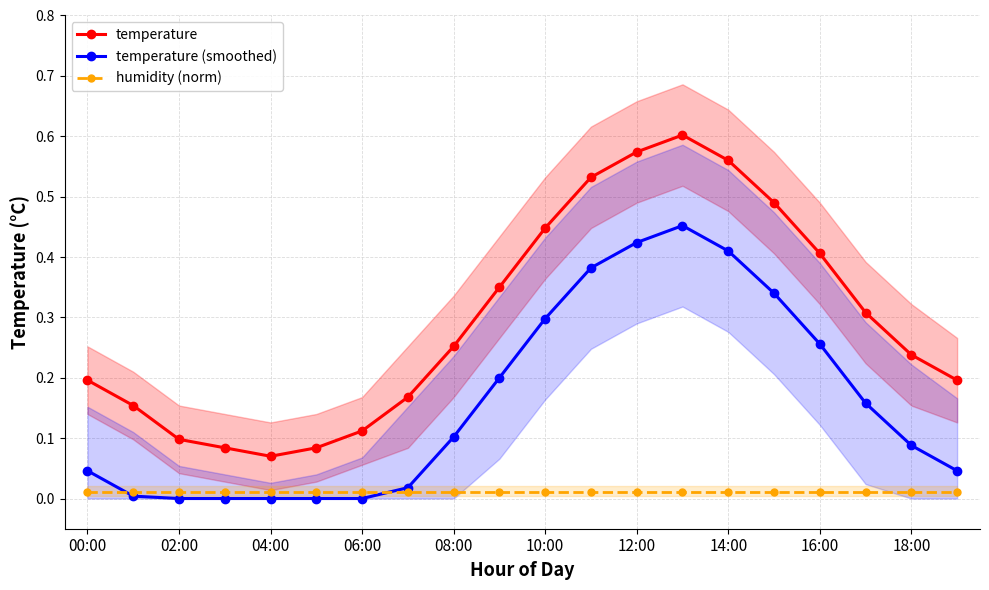

The temperature series shows 0.5 at 15. True or false?

True